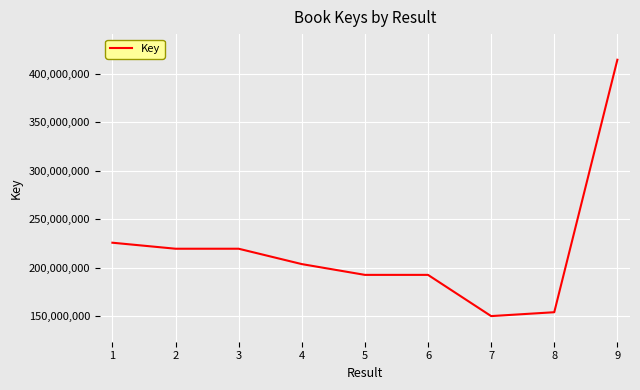

What value does the data have at 5, to the nearest 10?

192437710